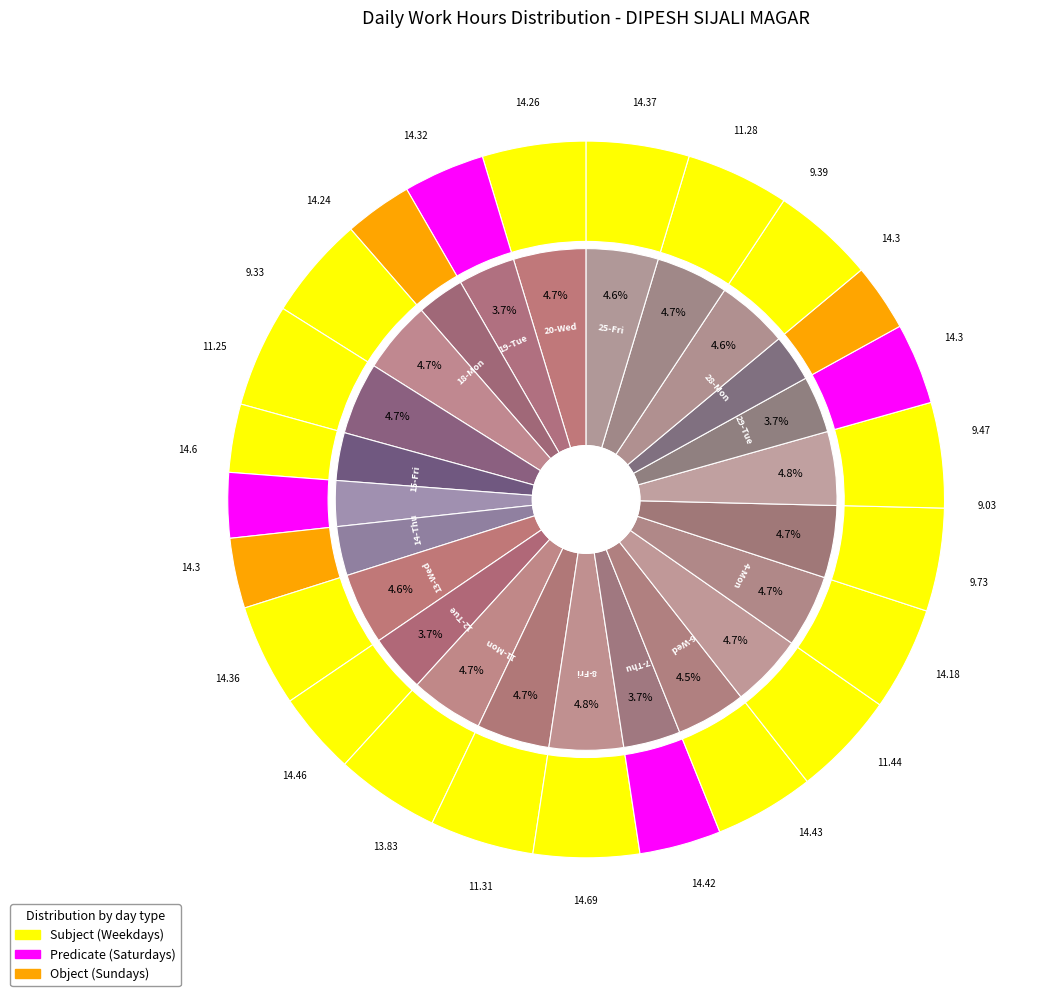

Between 29-Tue and 7-Thu, which is larger?

7-Thu